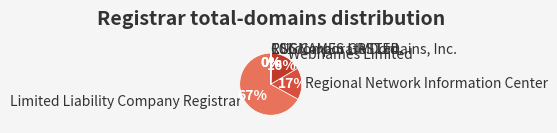

To the nearest percent, what is the difference between the largest and smallest slice percentages?

67%